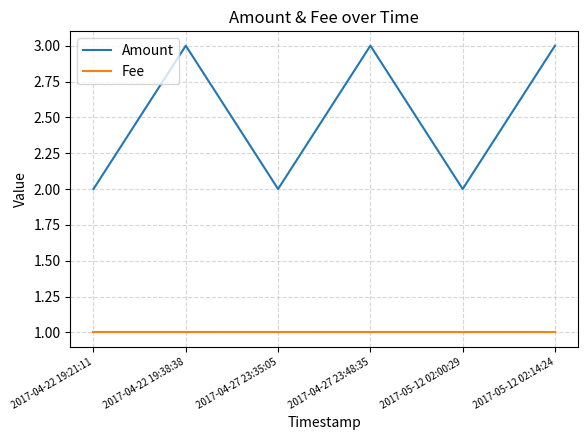

In Amount, how many points are lower than both neighbors (excluding endpoints)?

2